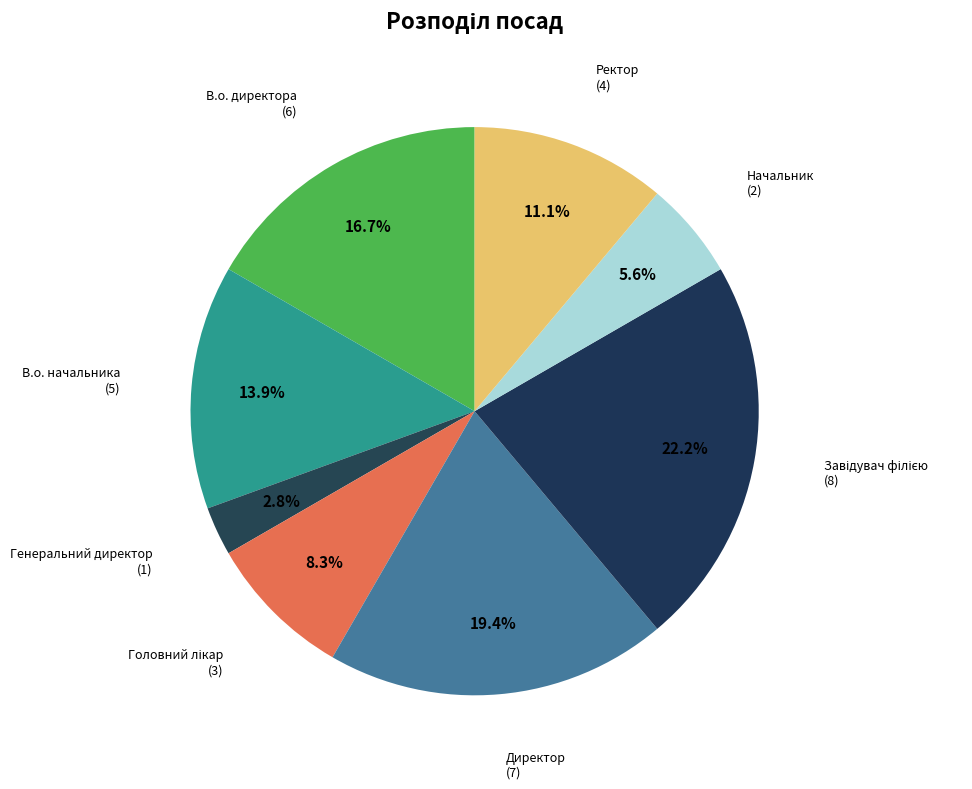

To the nearest percent, what is the average slice percentage?

12%